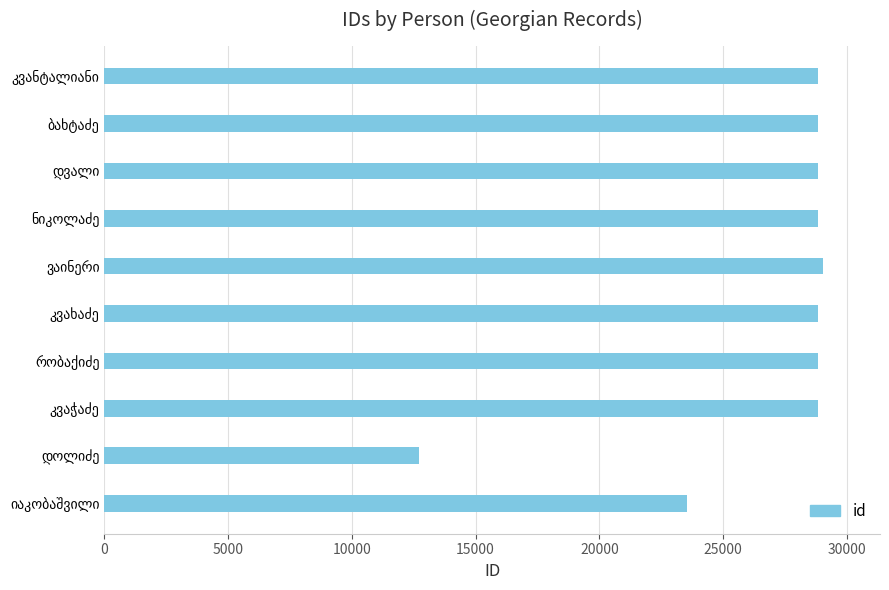

What is the maximum value shown in the chart?

29020